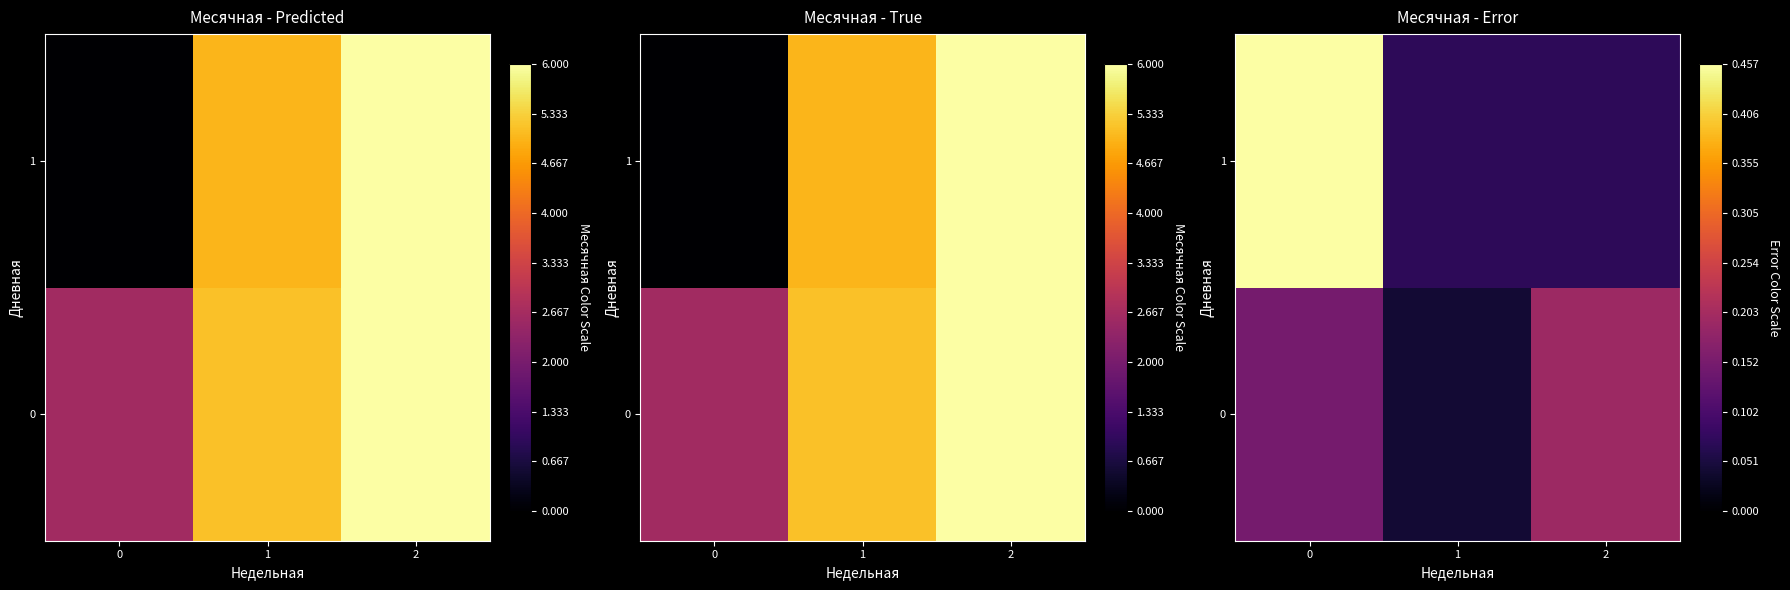

What is the difference between the maximum and minimum values in the 1 series?

0.4